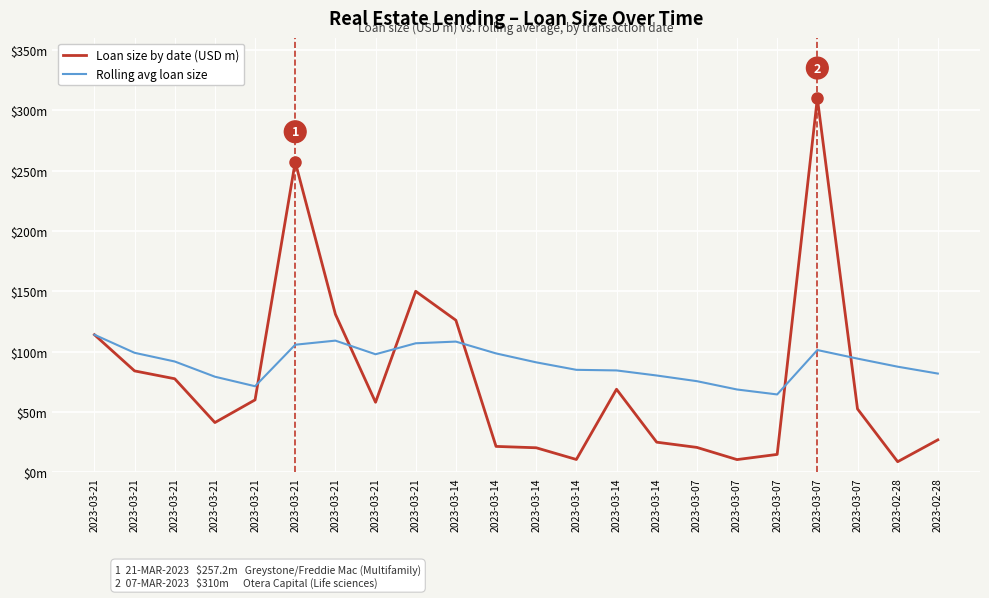

Does the chart have visible grid lines?

Yes